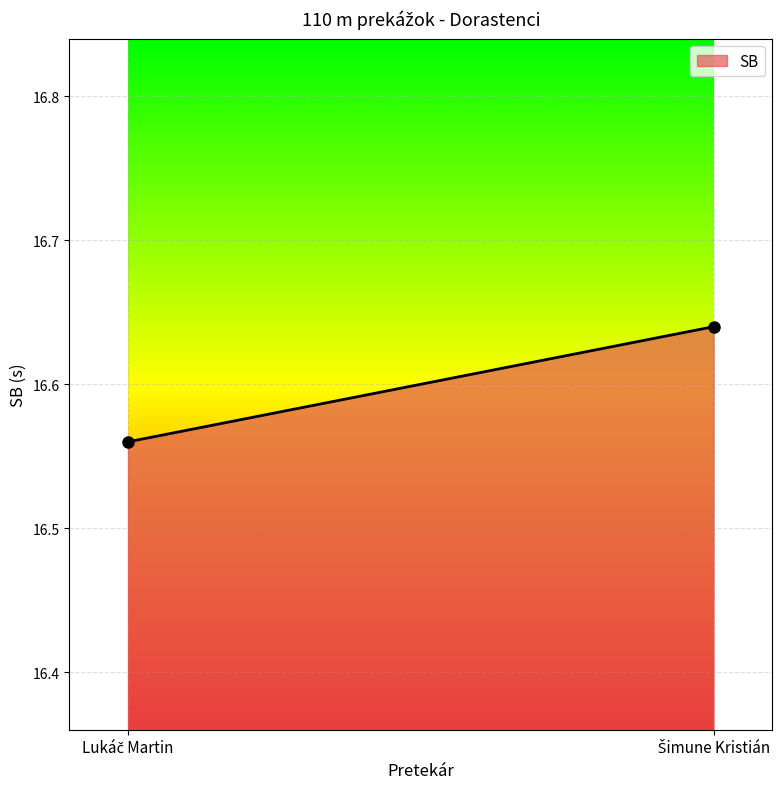

The value at Šimune Kristián is 16.6. True or false?

True